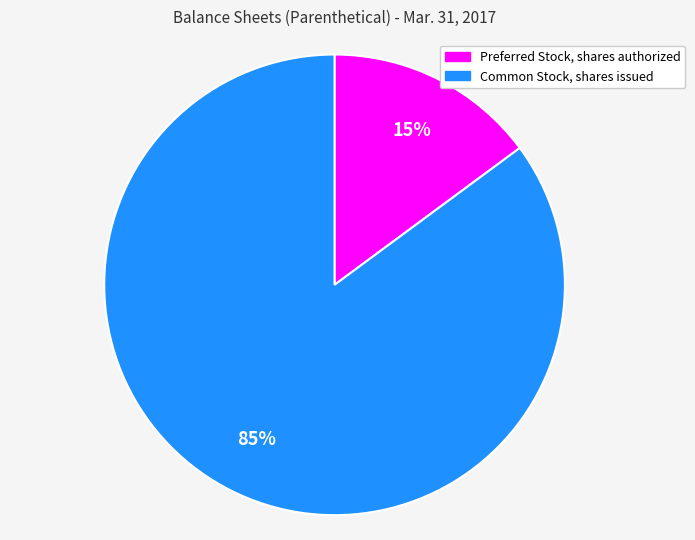

The Common Stock, shares issued slice represents 85% of the pie. True or false?

True